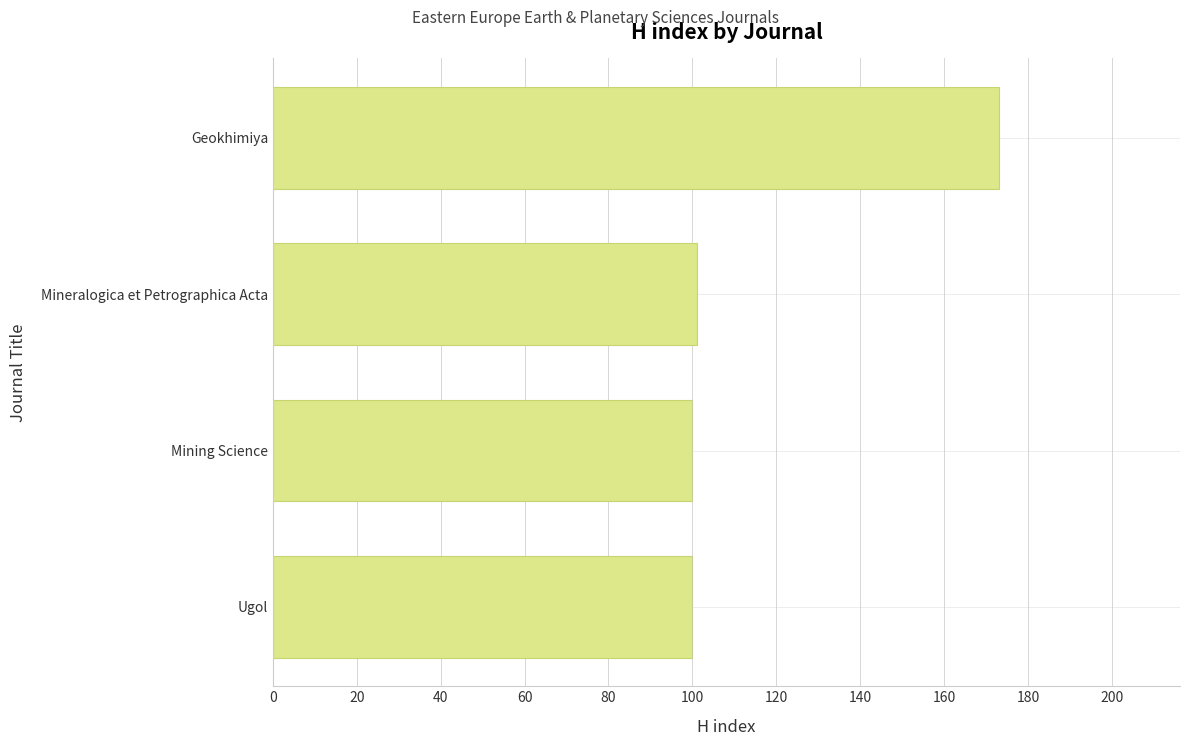

How many data points are less than 101?

2